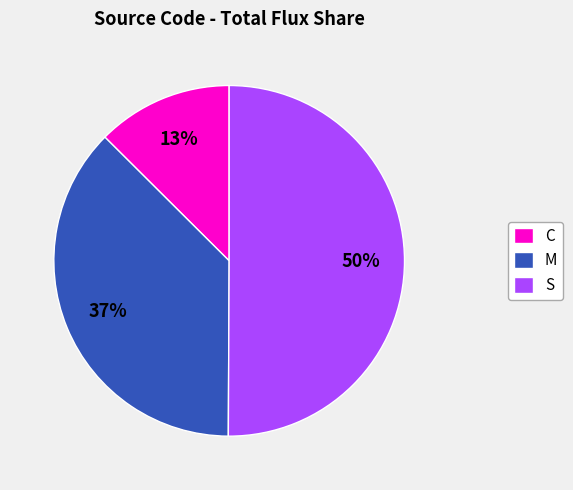

Does C account for over 50% of the chart?

No